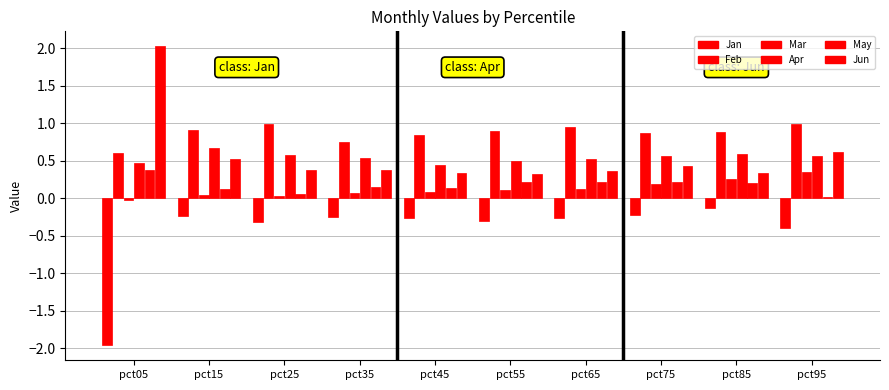

At pct15, list the series in order from largest to smallest.

Feb, Apr, Jun, May, Mar, Jan